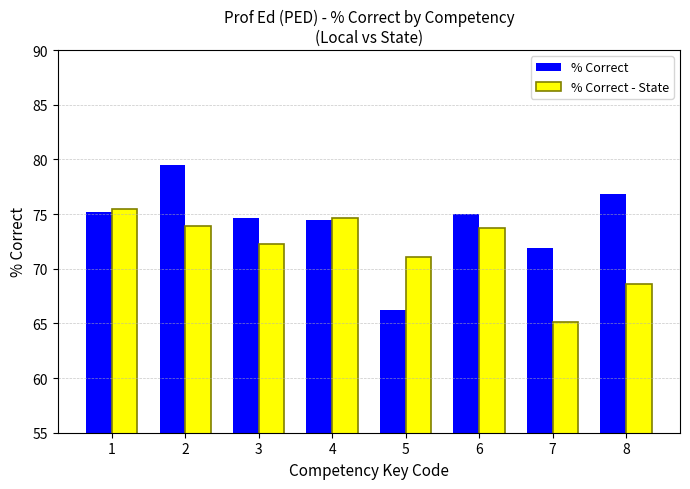

The % Correct series shows 75.2 at 1. True or false?

True